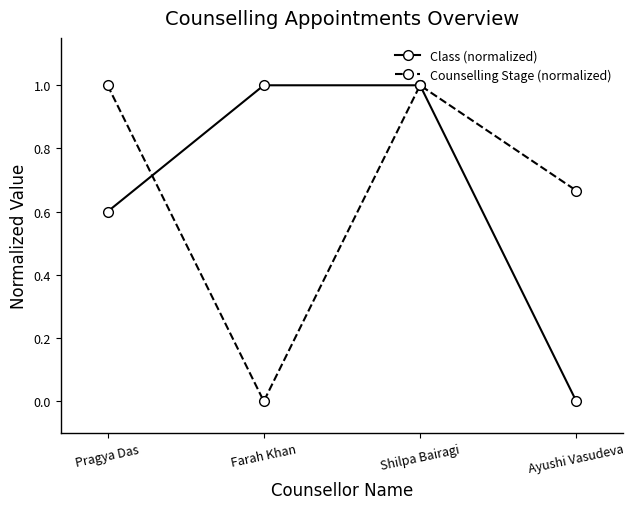

What is the difference between the maximum and second lowest values in the Class (normalized) series?

0.4